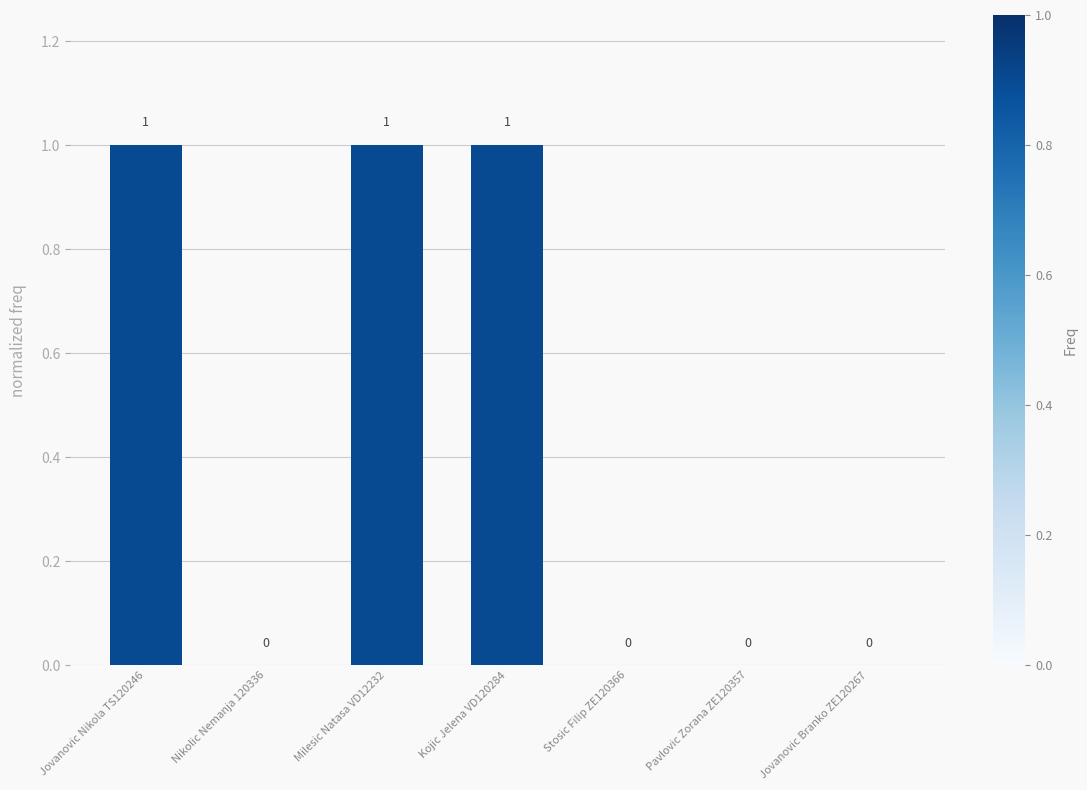

Reading left to right, extract all data points from this chart.

Jovanovic Nikola TS120246=1	Nikolic Nemanja 120336=0	Milesic Natasa VD12232=1	Kojic Jelena VD120284=1	Stosic Filip ZE120366=0	Pavlovic Zorana ZE120357=0	Jovanovic Branko ZE120267=0